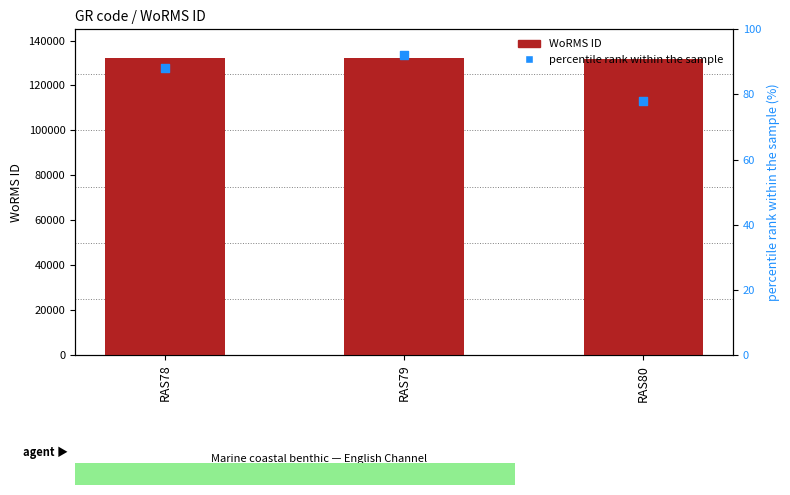

Which series reaches the maximum Y coordinate?

WoRMS ID